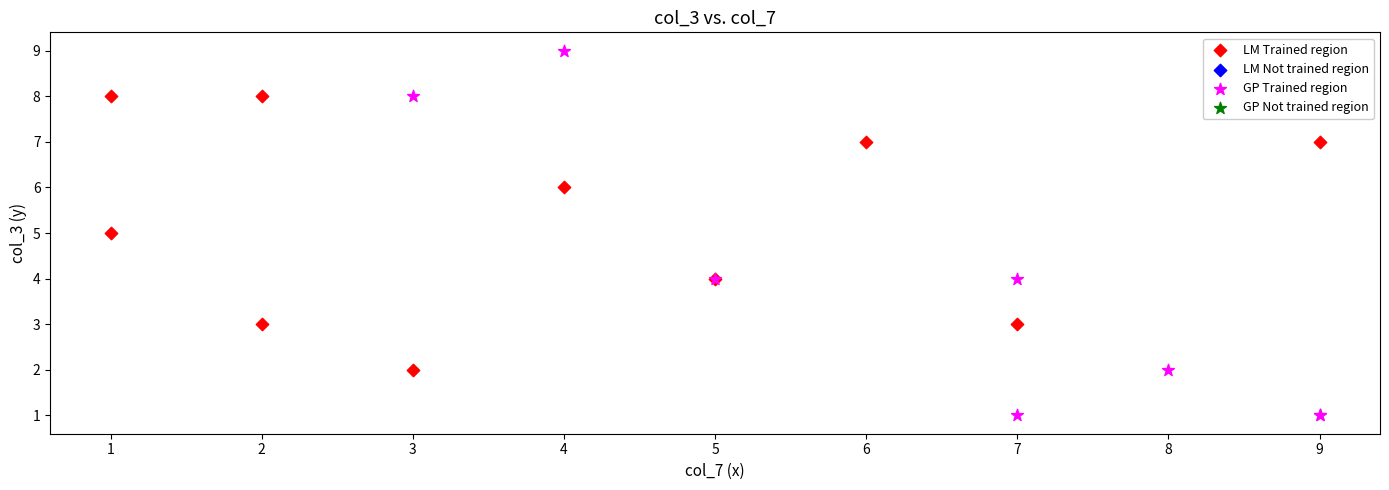

Which series has the widest spread of Y values?

GP Trained region